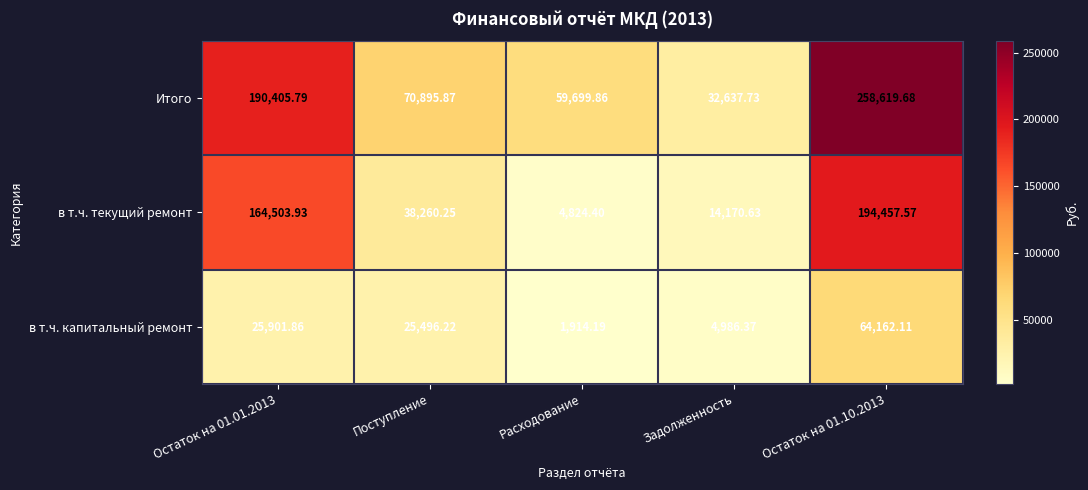

Between Расходование and Задолженность, which series saw the biggest shift?

Итого